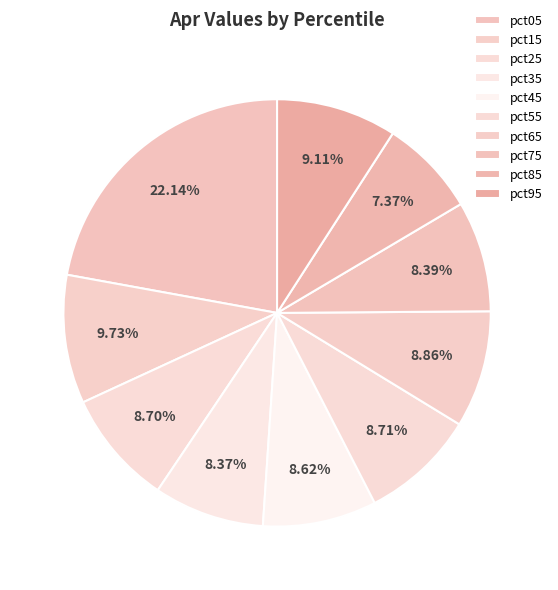

How many slices are in this pie chart?

10